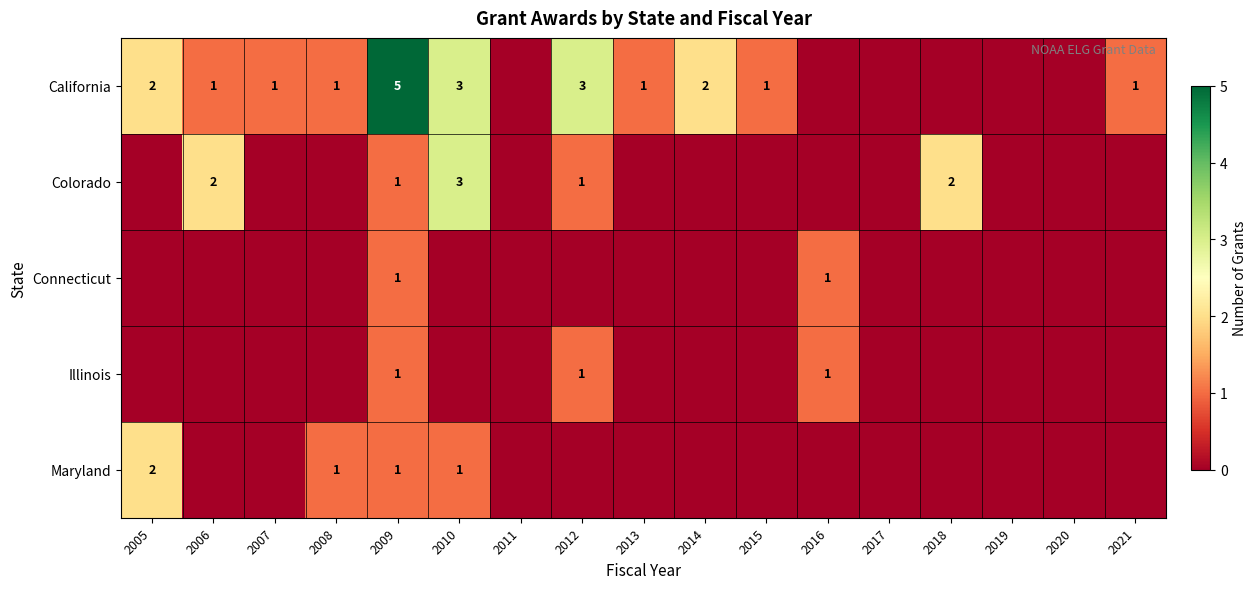

Between 2006 and 2005, which is larger?

2005